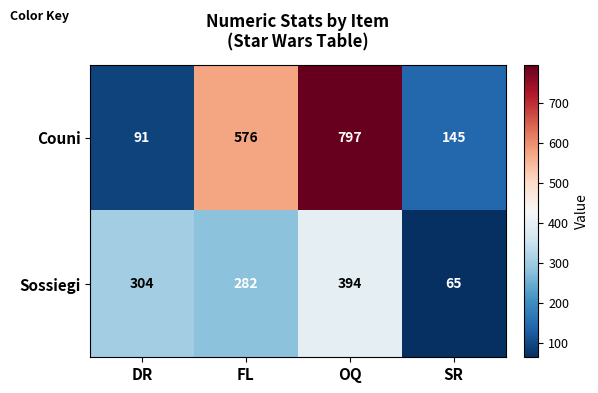

List the series in order of their peak value, highest first.

Couni, Sossiegi